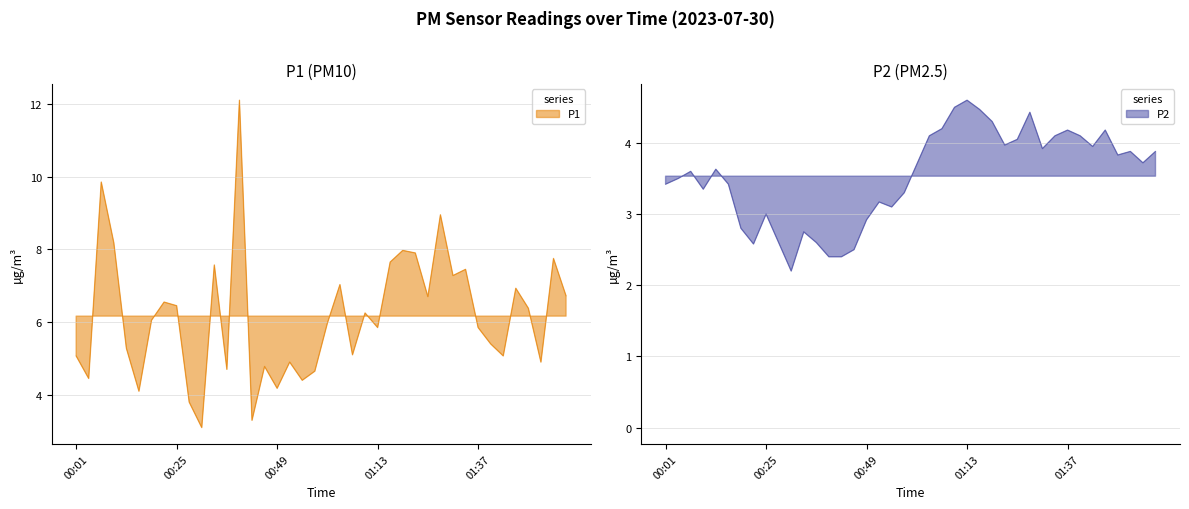

Reading right to left, transcribe all the data shown in this chart.

P1: 6.7	7.8	4.9	6.4	6.9	5.1	5.4	5.8	7.5	7.3	8.9	6.7	7.9	8.0	7.7	5.8	6.2	5.1	7.0	6.0	4.7	4.4	4.9	4.2	4.8	3.3	12.1	4.7	7.6	3.1	3.8	6.5	6.5	6.0	4.1	5.3	8.2	9.8	4.5	5.1
P2: 3.9	3.7	3.9	3.8	4.2	4.0	4.1	4.2	4.1	3.9	4.4	4.0	4.0	4.3	4.5	4.6	4.5	4.2	4.1	3.7	3.3	3.1	3.2	2.9	2.5	2.4	2.4	2.6	2.8	2.2	2.6	3.0	2.6	2.8	3.4	3.6	3.4	3.6	3.5	3.4